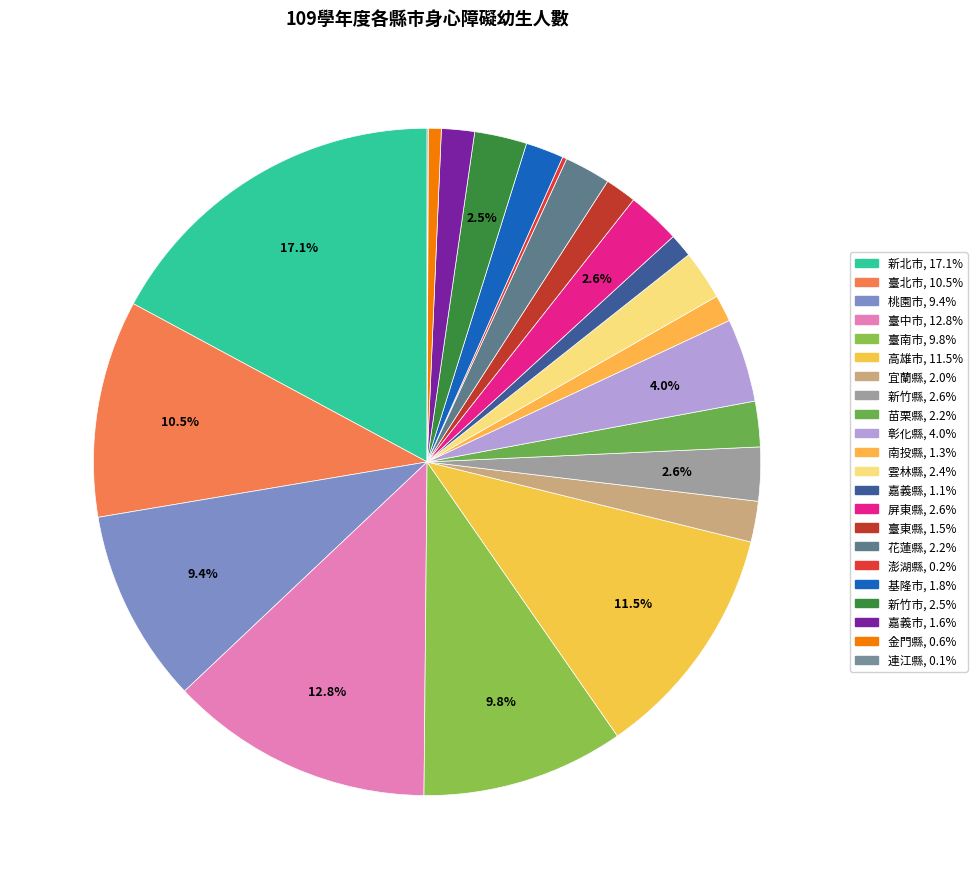

Is the sum of 臺南市 and 苗栗縣 greater than half?

No